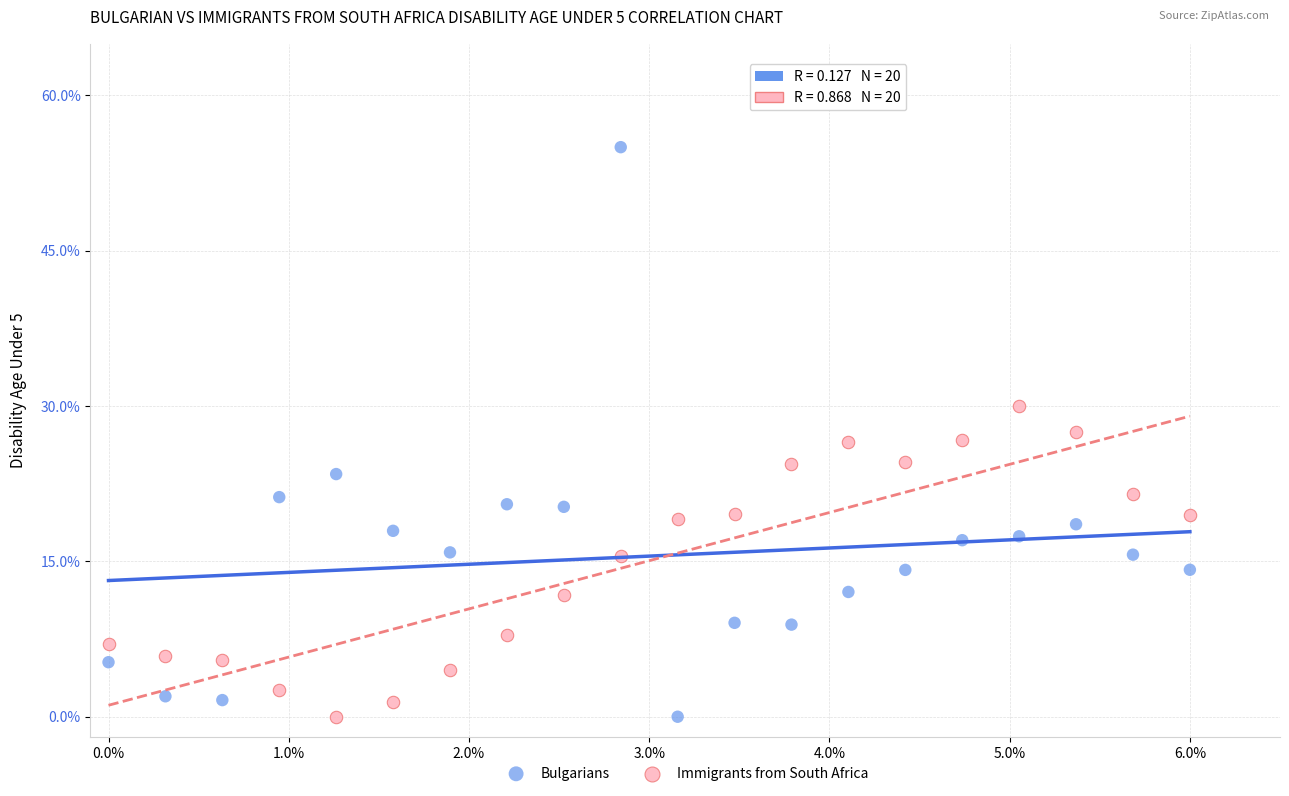

What are all the series names shown in the legend?

Bulgarians, Immigrants from South Africa